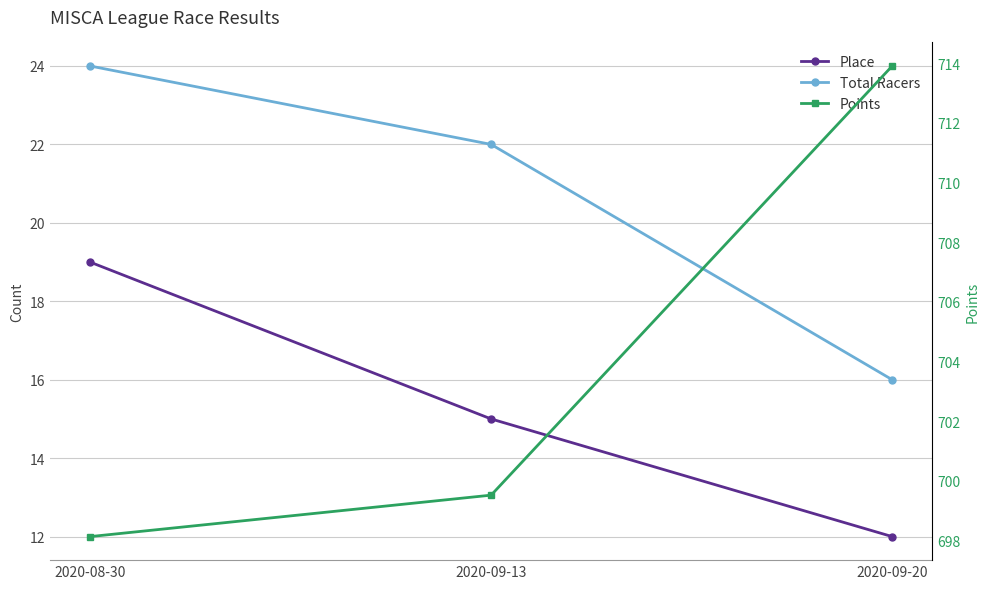

Which series has the largest total across all categories?

Points